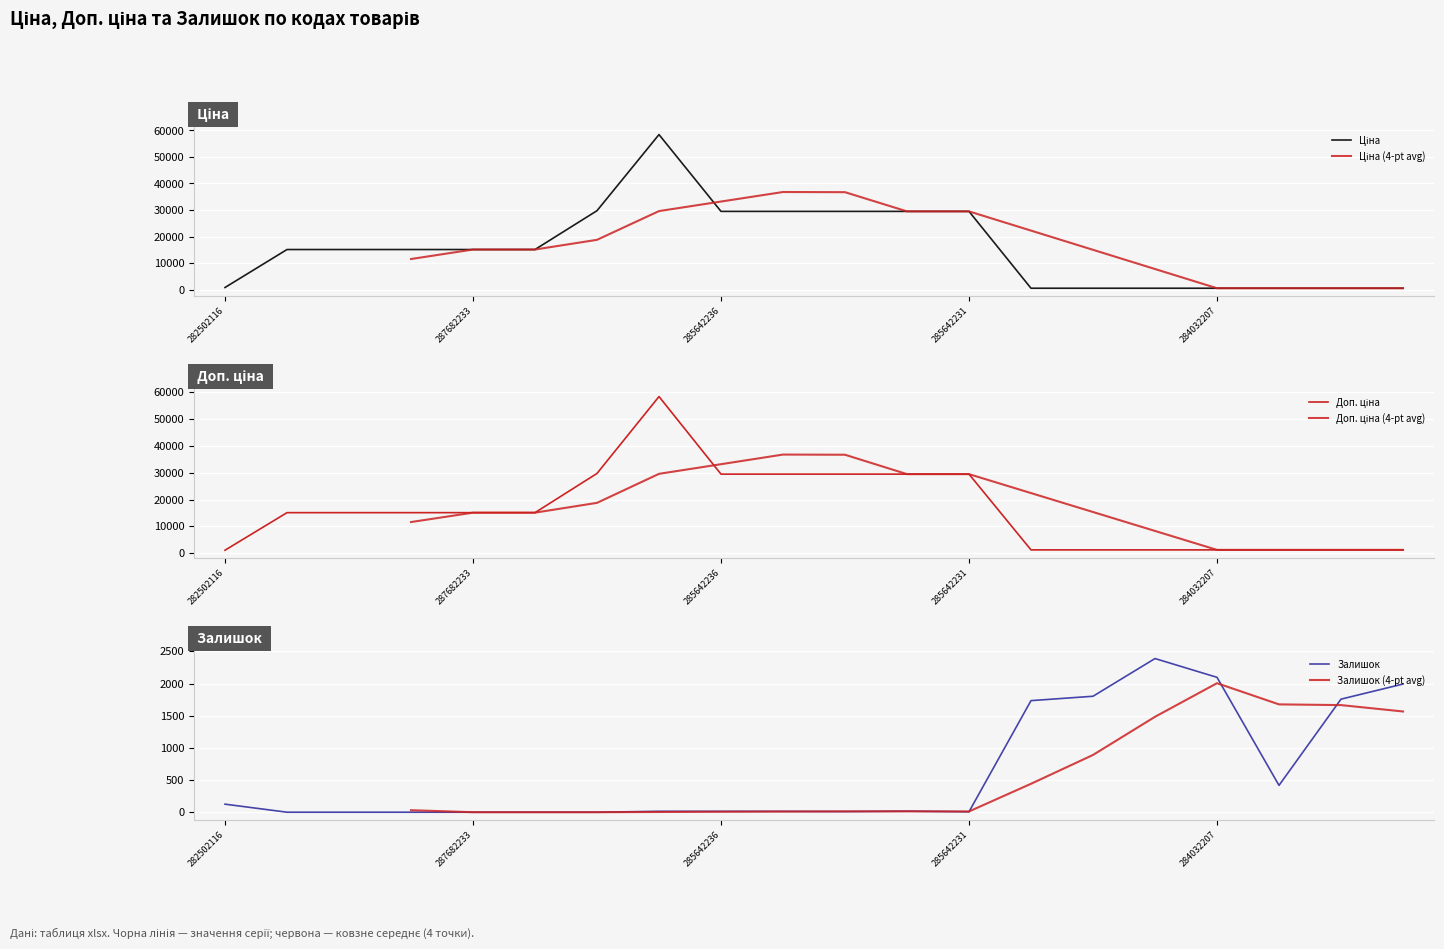

What is the value of the Доп. ціна point at the 3rd from the left?

15120.0